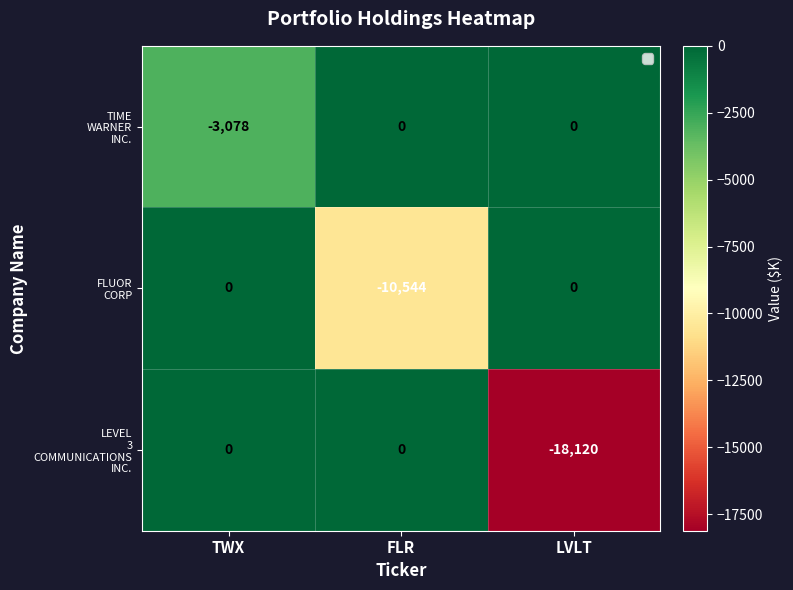

What is the difference between the highest and lowest values at TWX?

3078